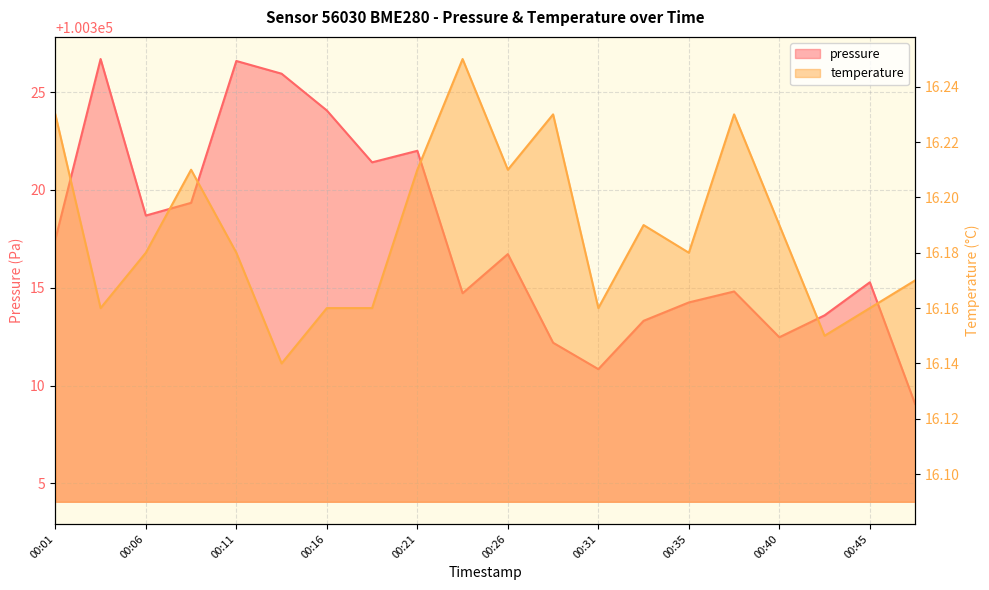

The value of temperature at 00:31 is 26.1. True or false?

False